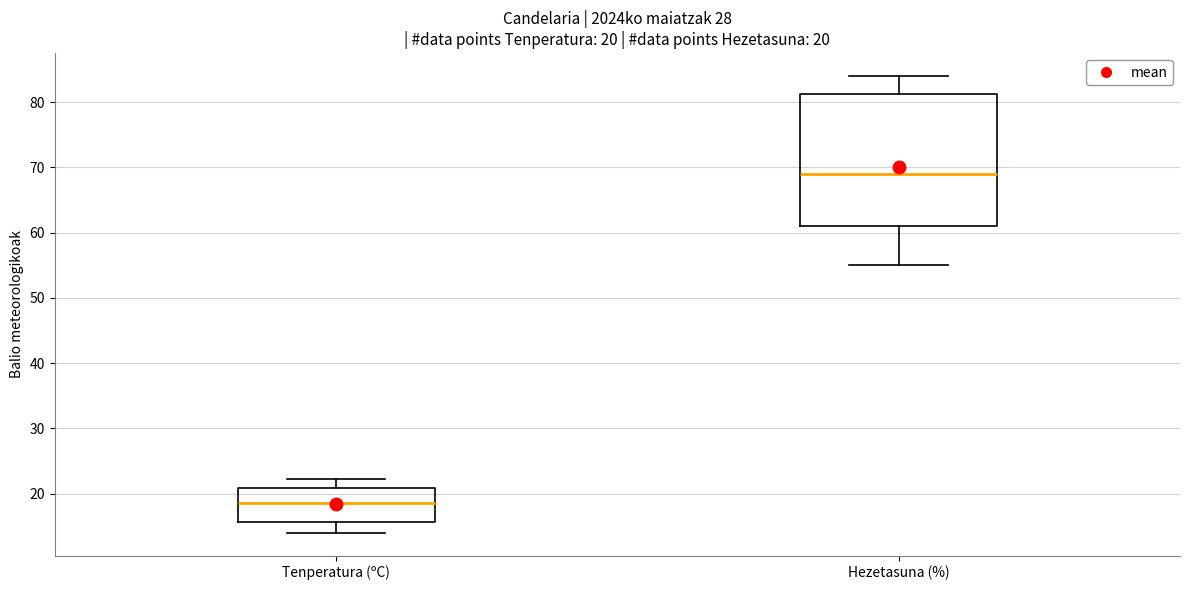

Comparing the boxes themselves (not the whiskers), which one is the tallest?

Hezetasuna (%)